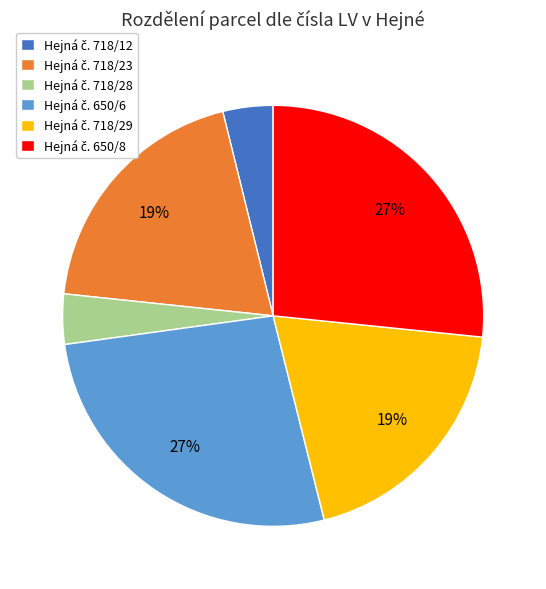

To the nearest percent, what is the average slice percentage?

17%